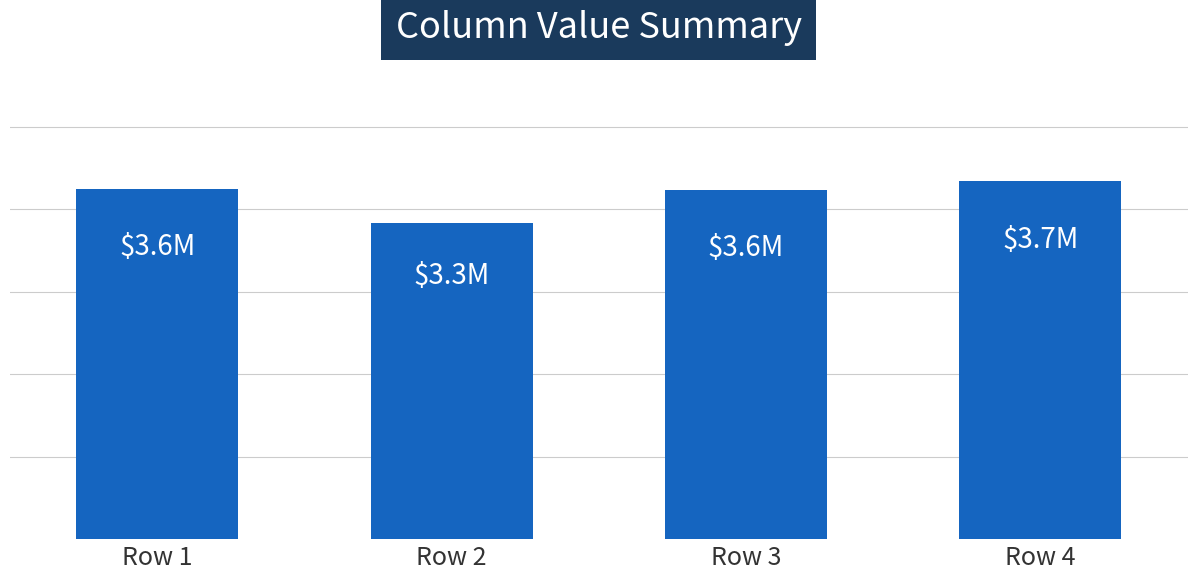

Does the chart contain stacked bars?

No